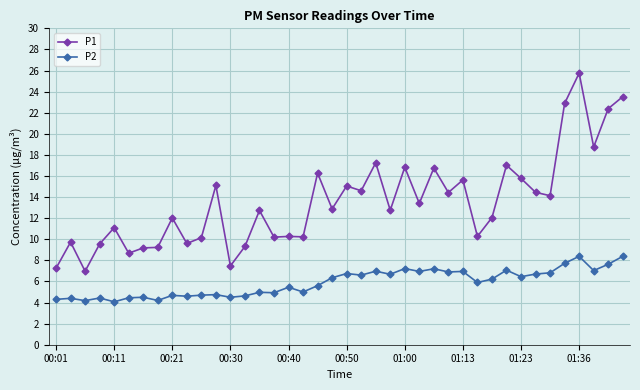

True or false: P2 has more than 1 interior local peaks.

True